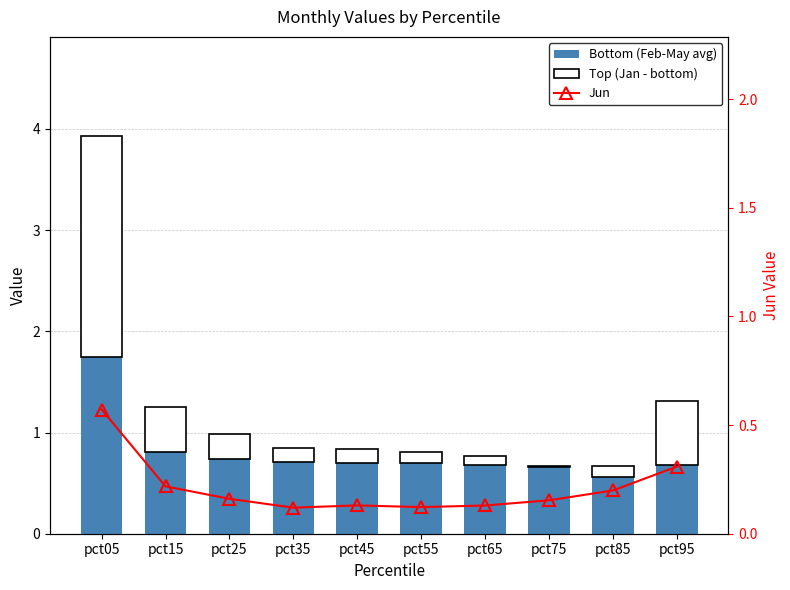

Read the Bottom (Feb-May avg) value at pct95.

1.3